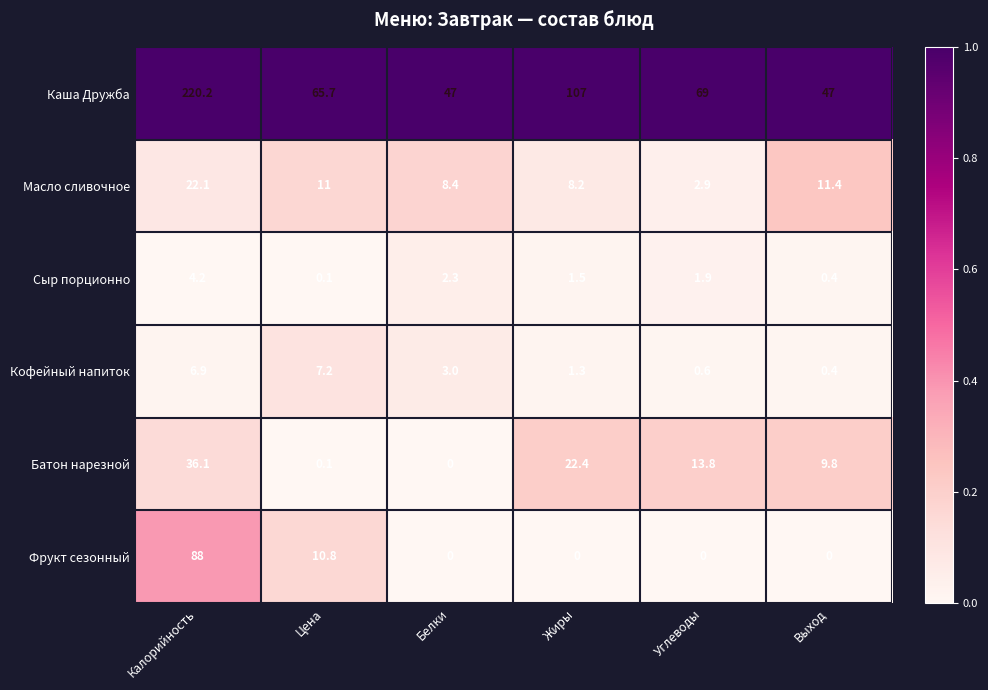

How many series are shown in this chart?

6